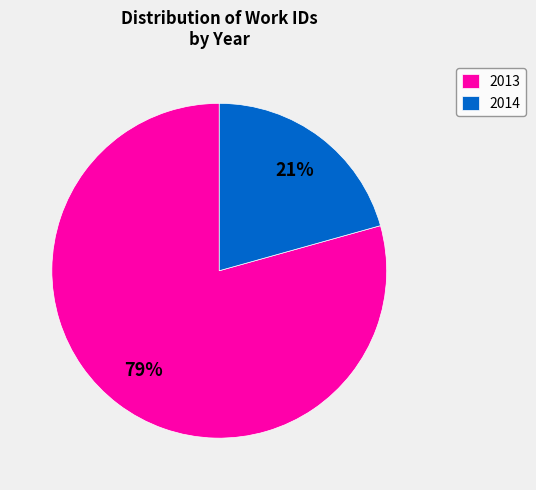

Which category has the biggest portion of the pie?

2013